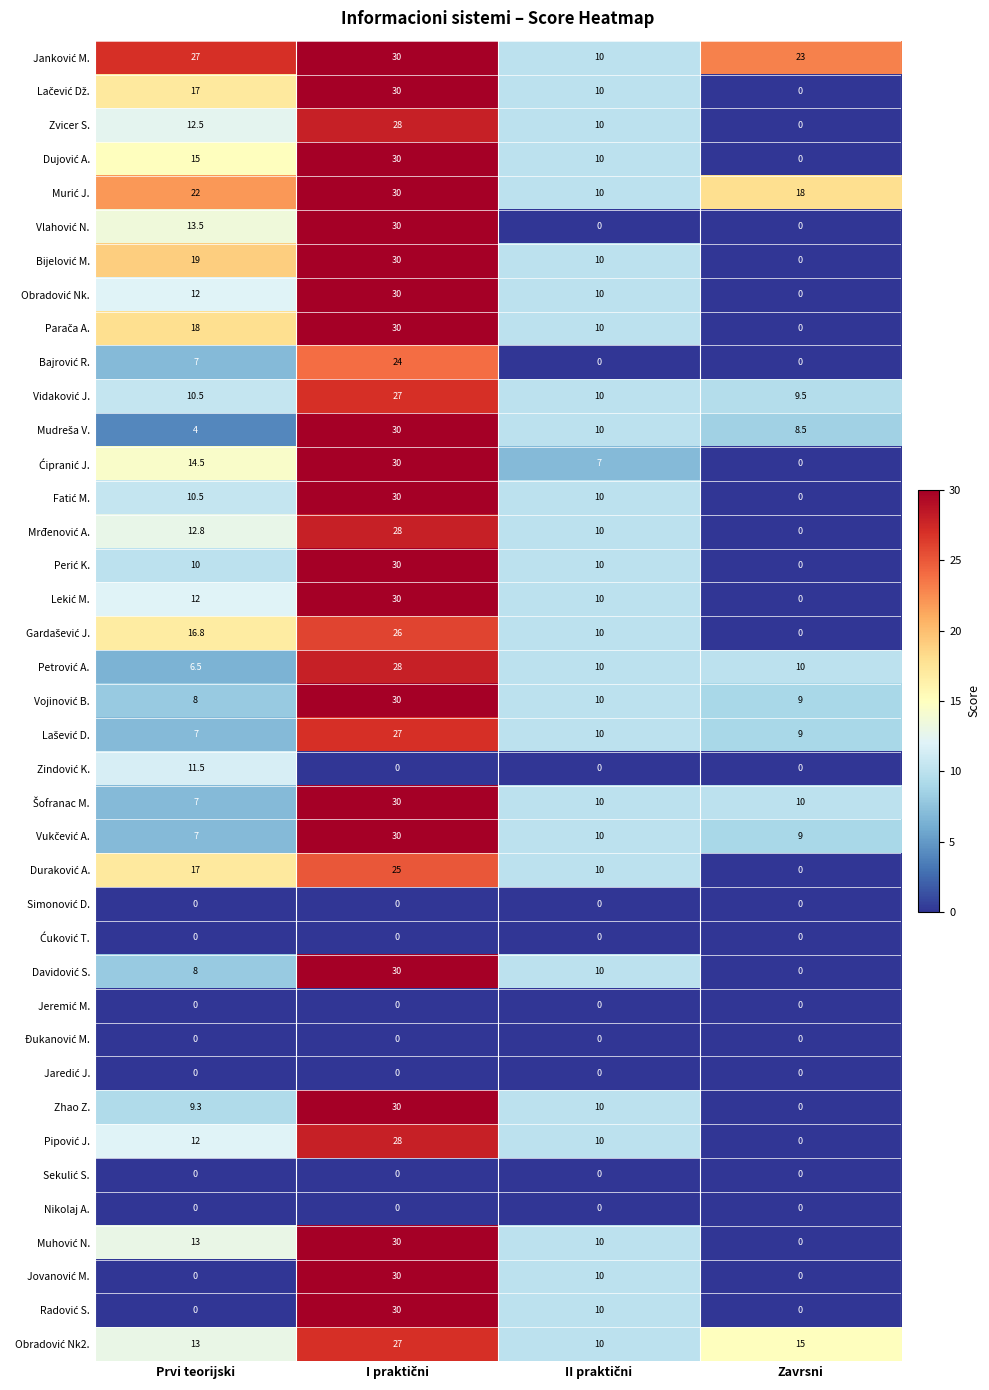

What is the total value across all series at Zavrsni?

121.0